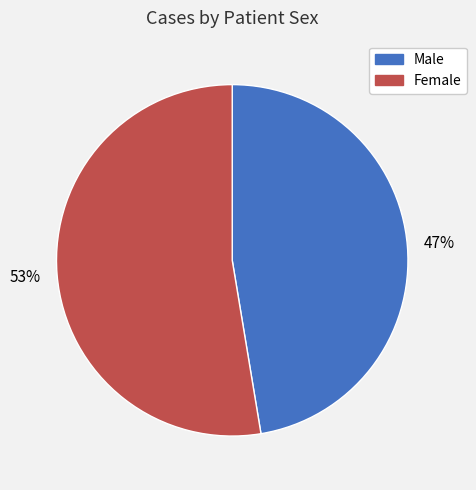

Do Female and Male together represent more than half of the pie?

Yes